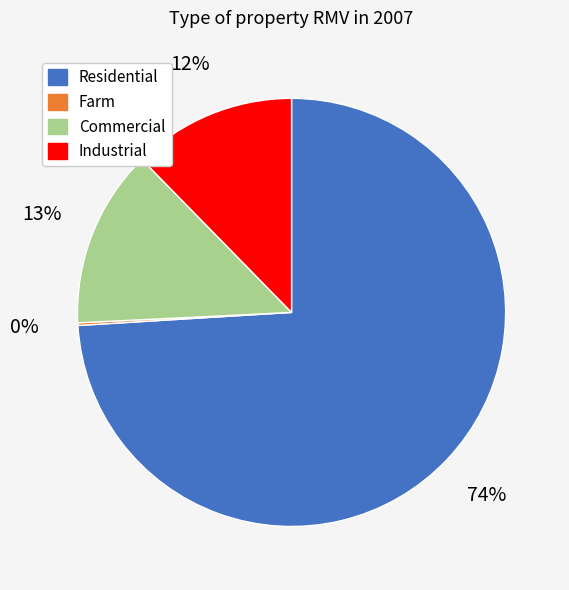

Is there any slice that represents more than half of the pie?

Yes